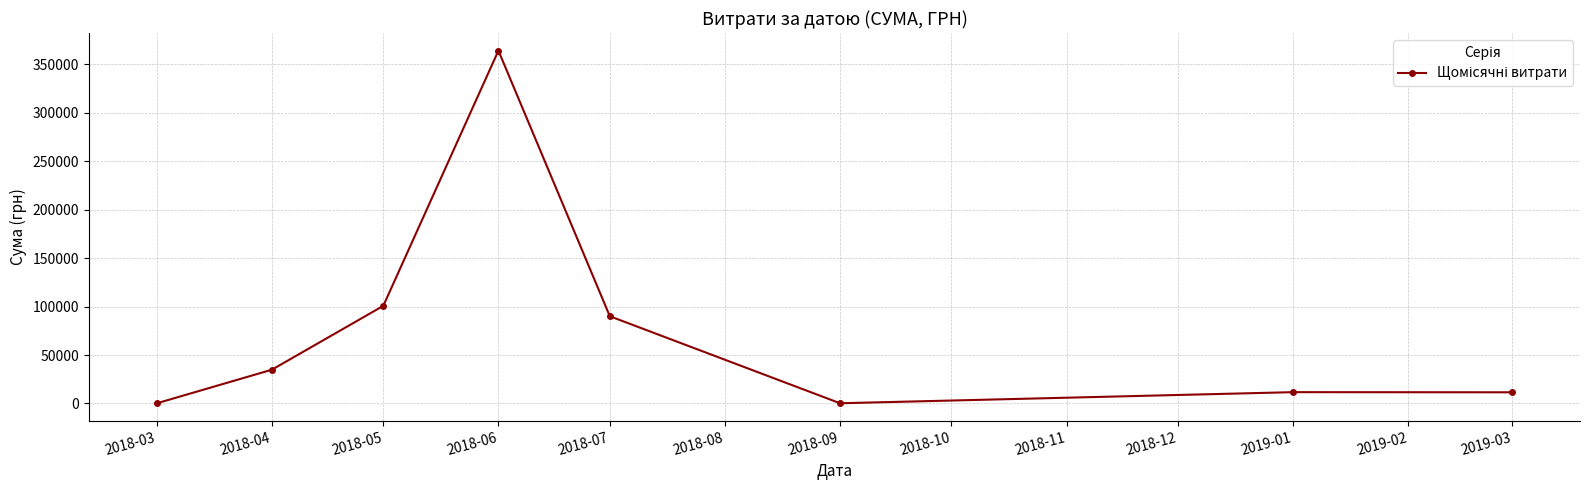

Where is the data nearest to the value 182131?

2018-05